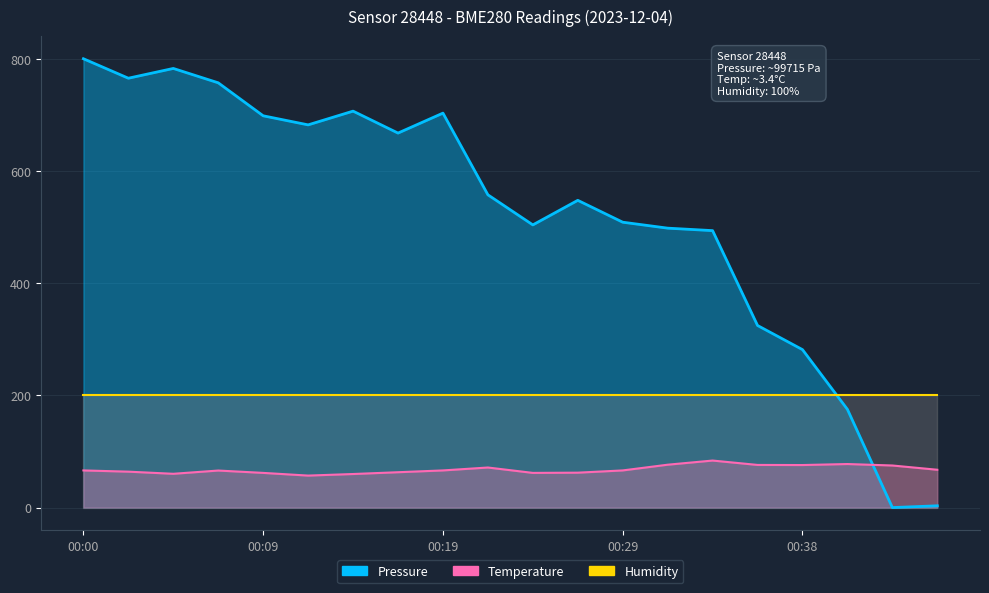

In Temperature, how many points are lower than both neighbors (excluding endpoints)?

4